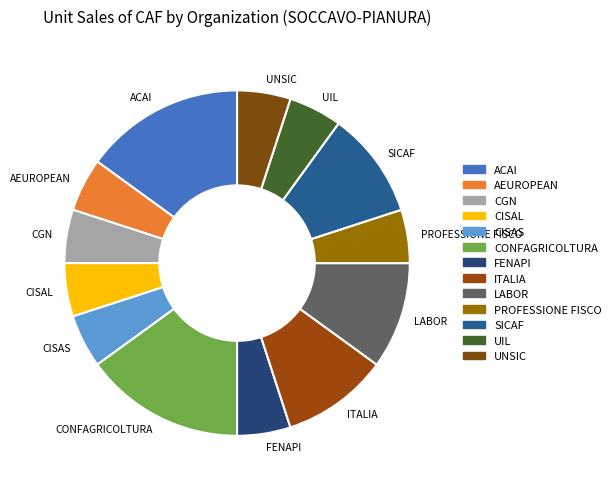

The UIL slice represents 11% of the pie. True or false?

False